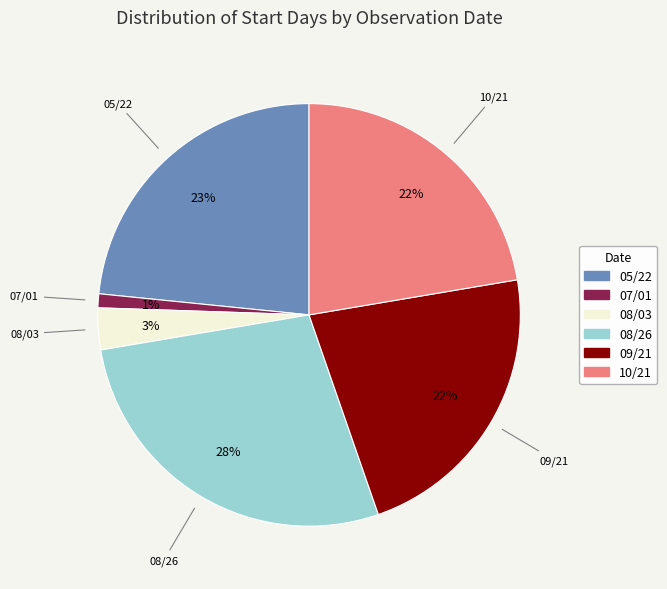

To the nearest percent, what is the difference between the largest and smallest slice percentages?

27%